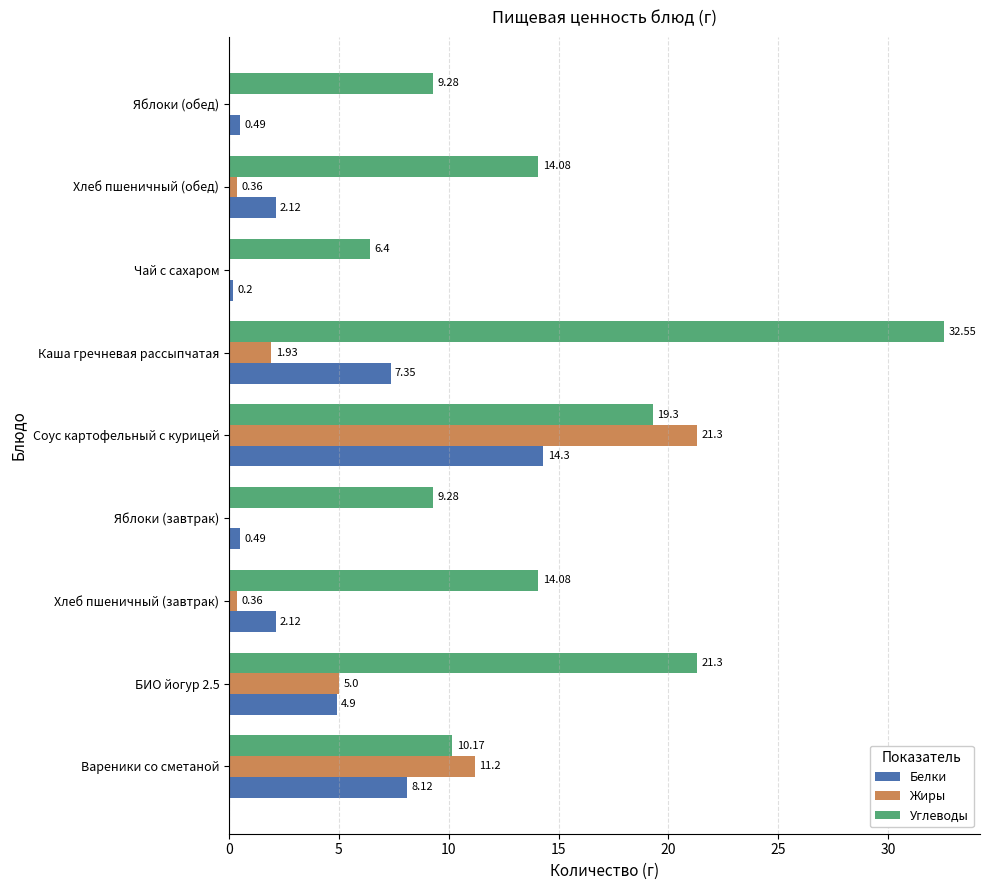

At which label is Жиры closest to 10?

Вареники со сметаной